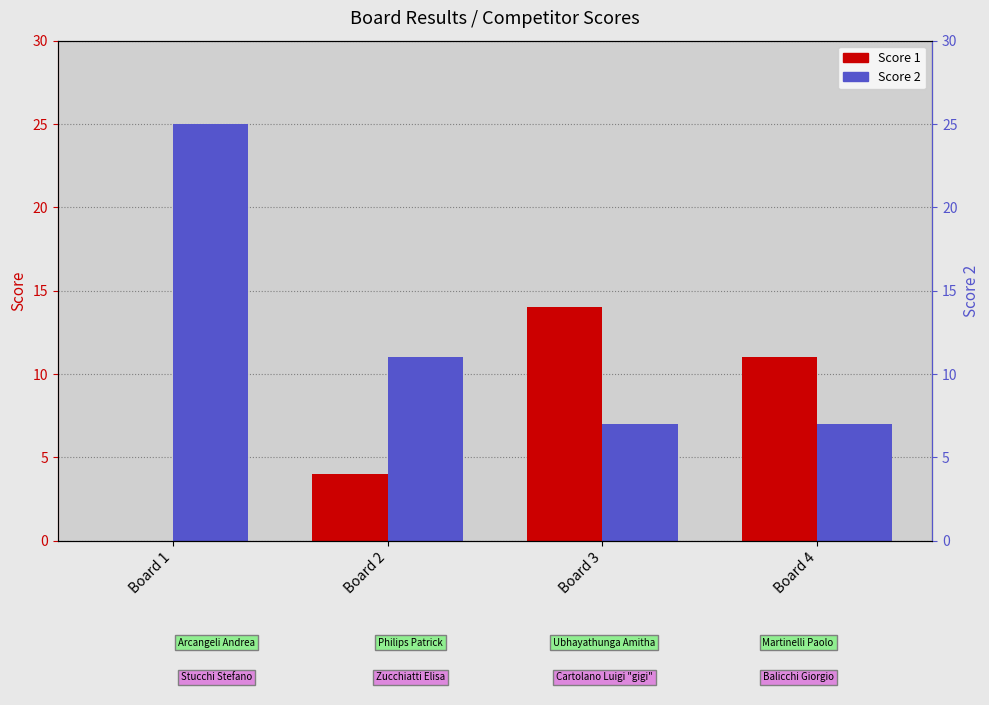

At which category is the sum across all series the highest?

Board 1